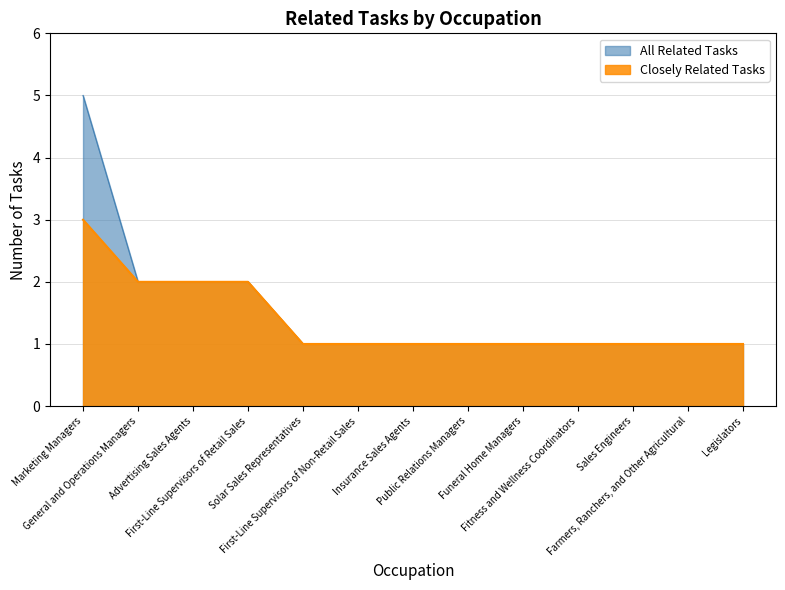

What is the difference between the second highest and second lowest values in the All Related Tasks series?

1